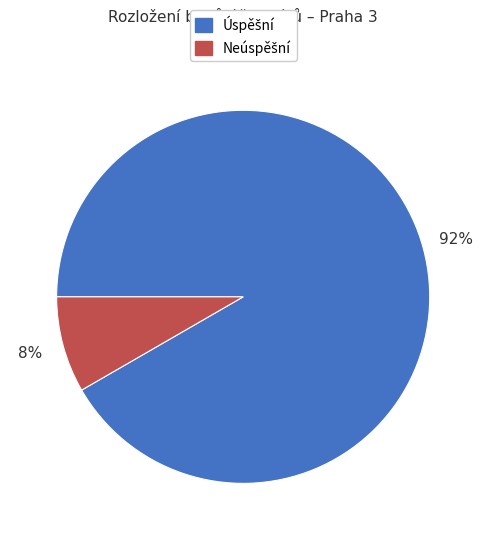

To the nearest percent, what is the average slice percentage?

50%